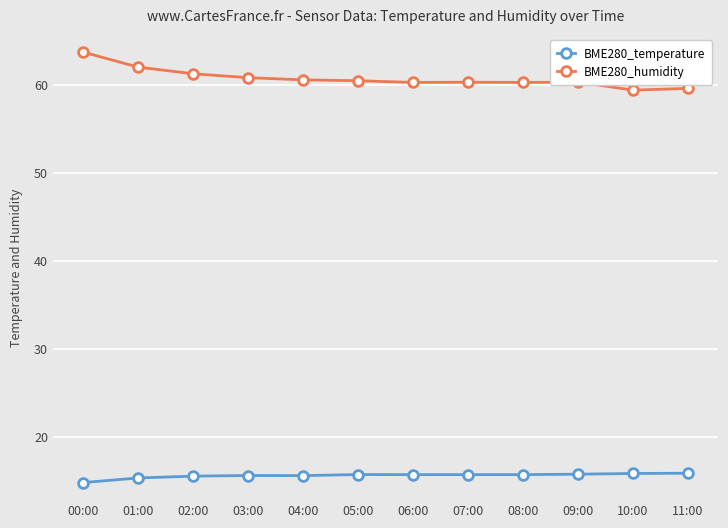

How many data points does each series have?

12